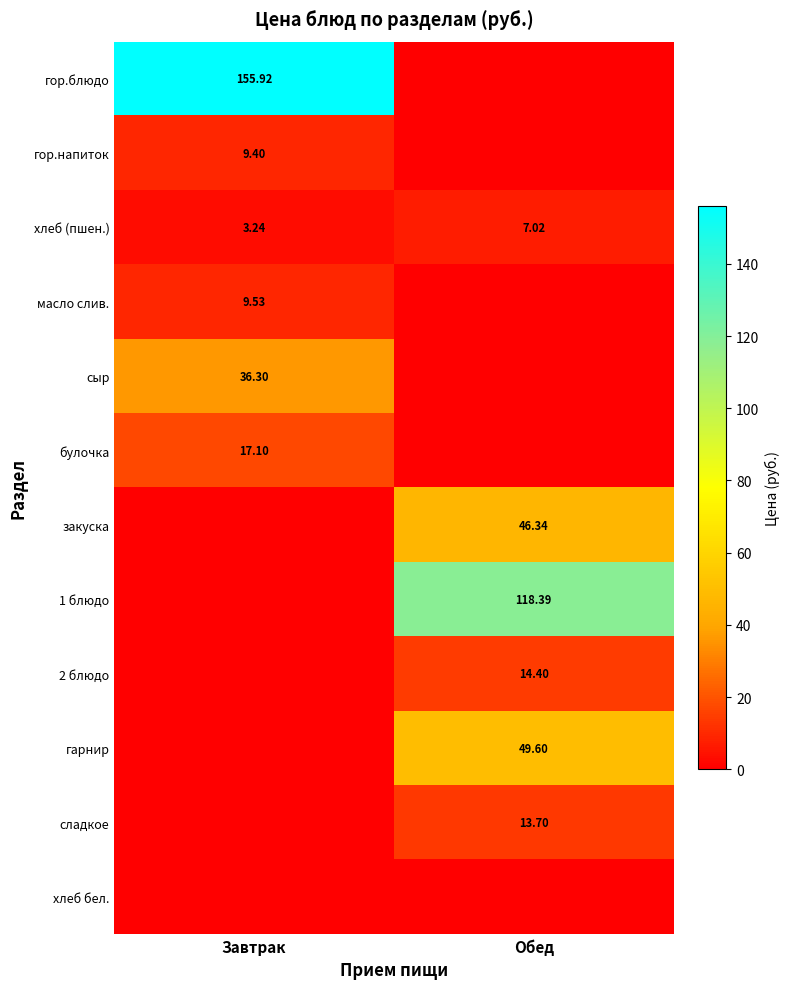

Is the value of сыр at Завтрак greater than the value of закуска at Обед?

No